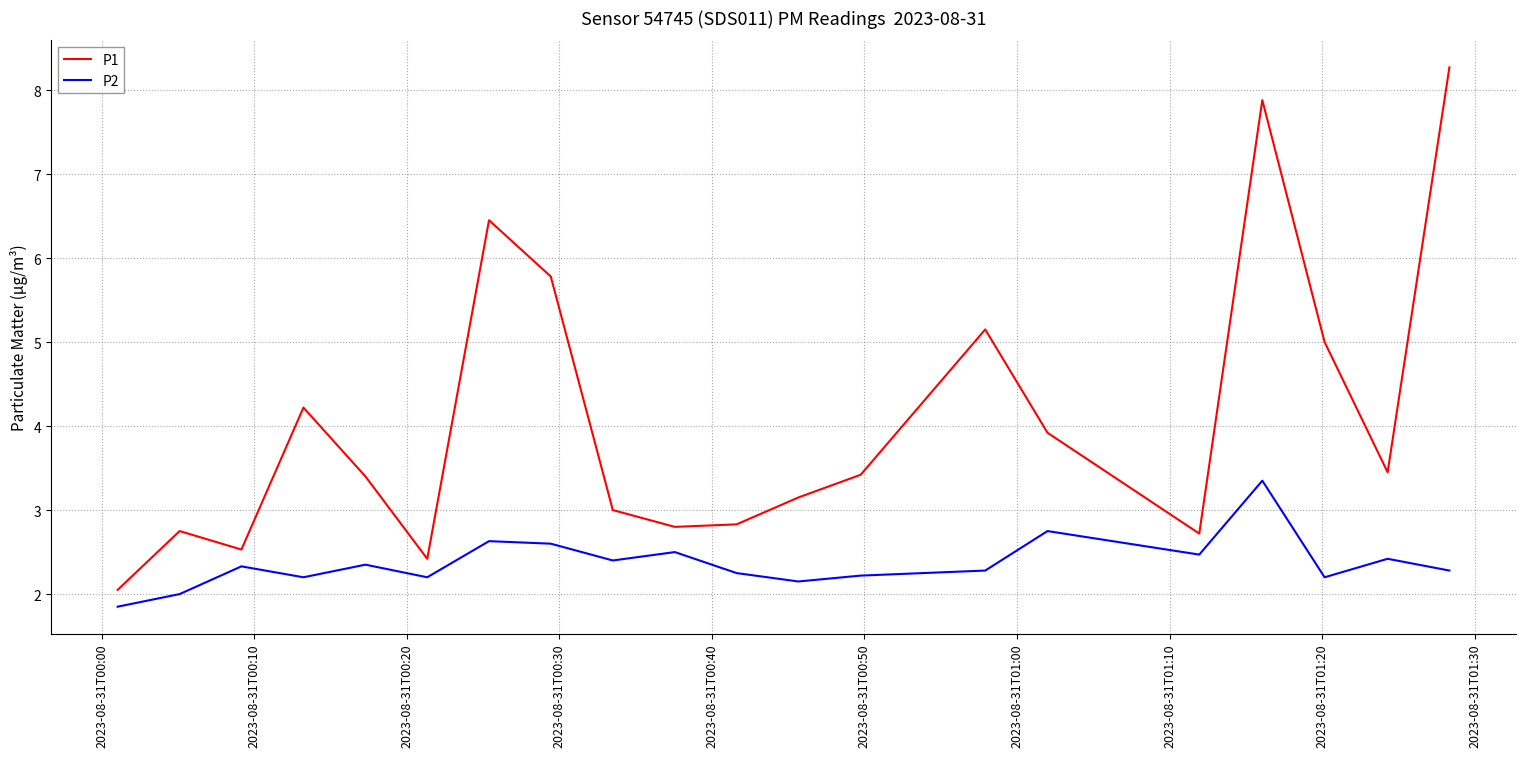

What is the maximum value shown in the chart?

8.3